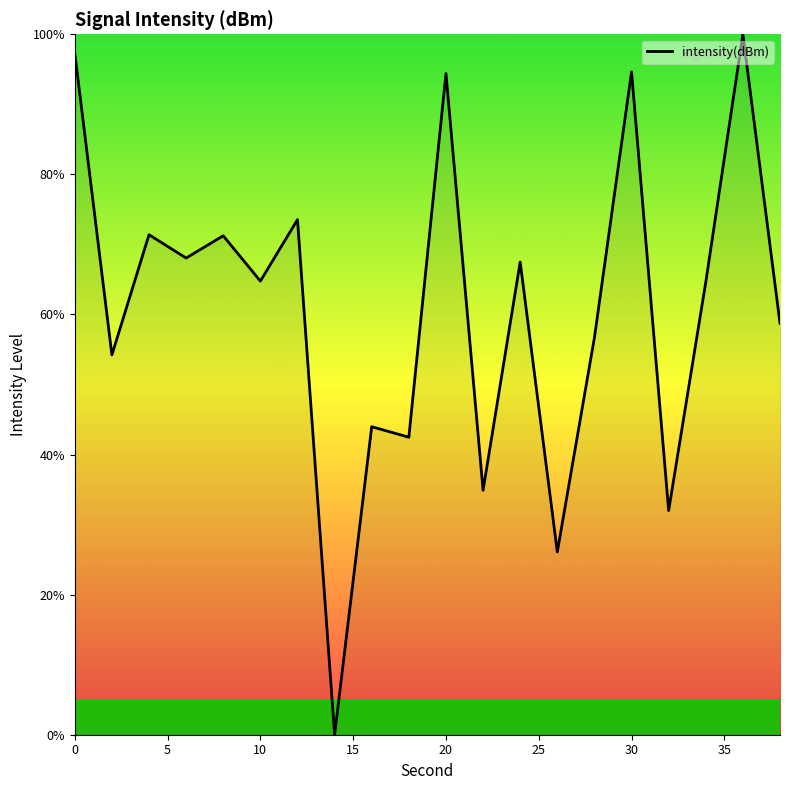

What is the difference between the maximum and minimum values?

100.0